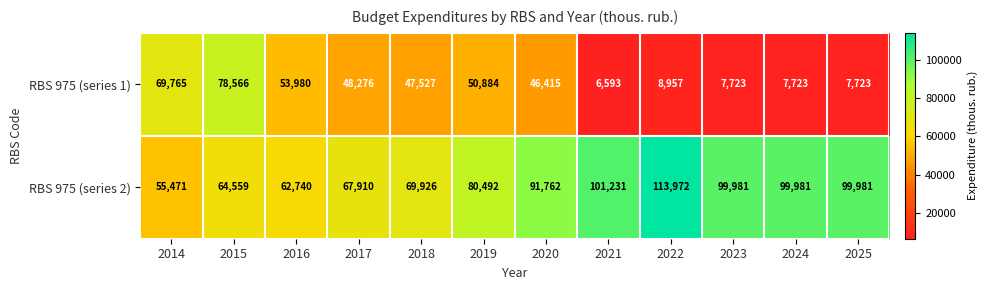

At which category does the chart reach its minimum across all series?

2021